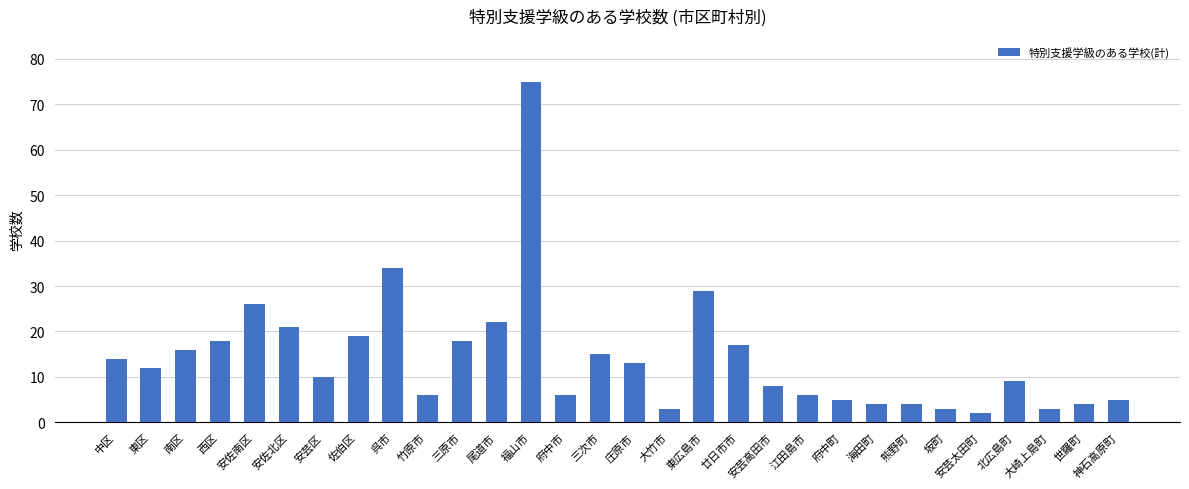

Which label corresponds to the largest value in the chart?

福山市